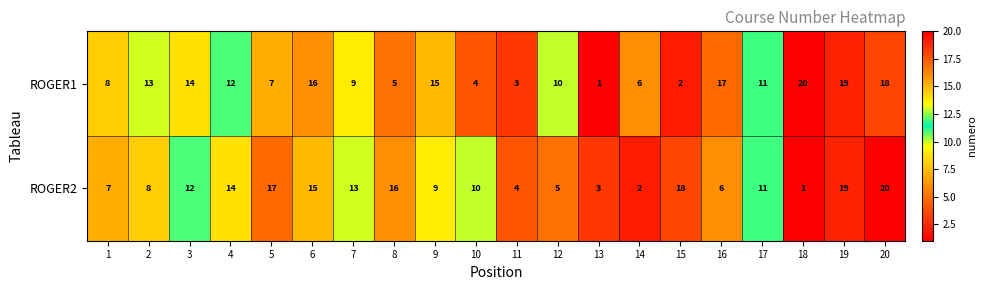

What is the difference between the ROGER1 values at 5 and 11?

4